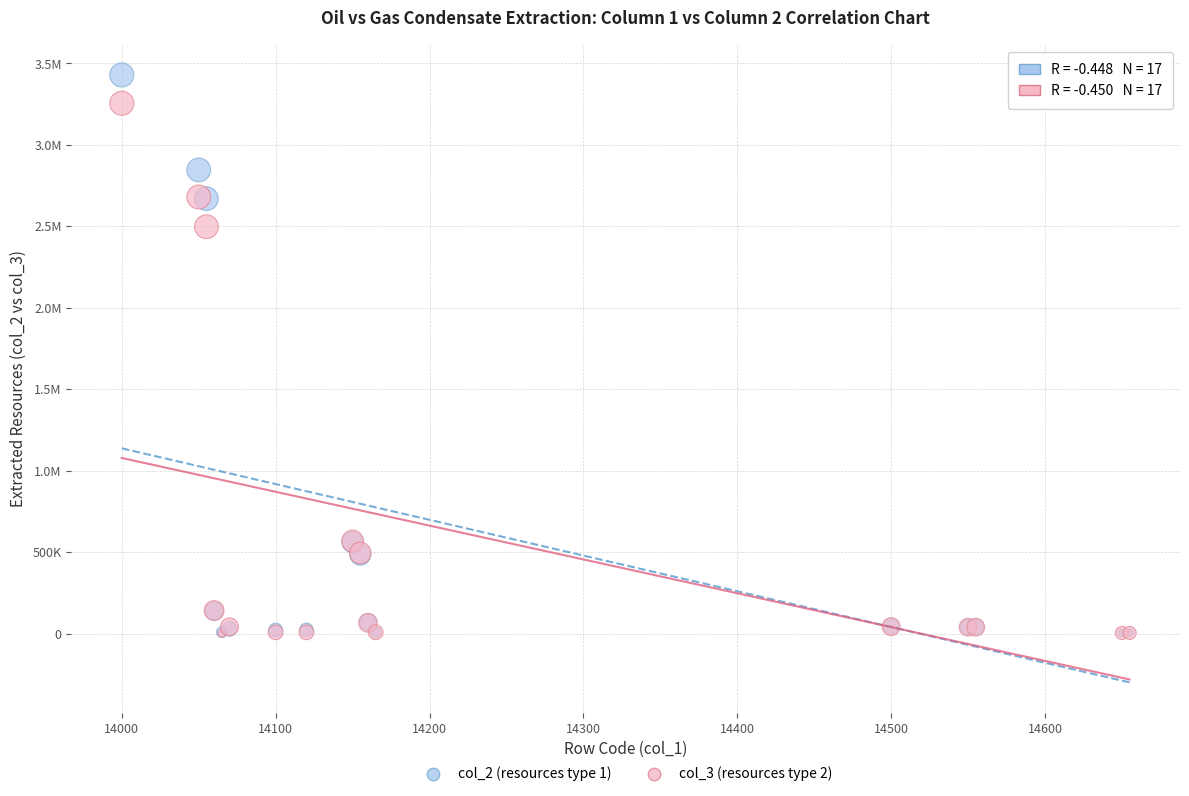

What are all the series names shown in the legend?

col_2 (resources type 1), col_3 (resources type 2)